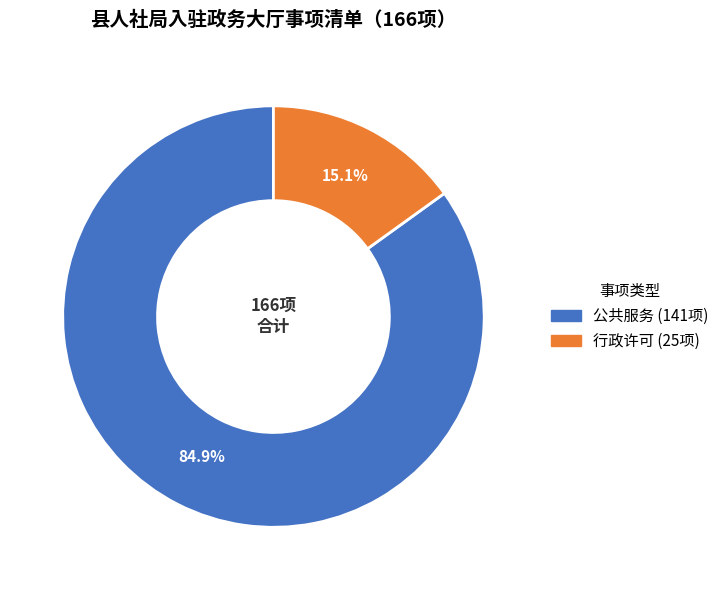

What percentage is the 公共服务 slice, to the nearest percent?

85%